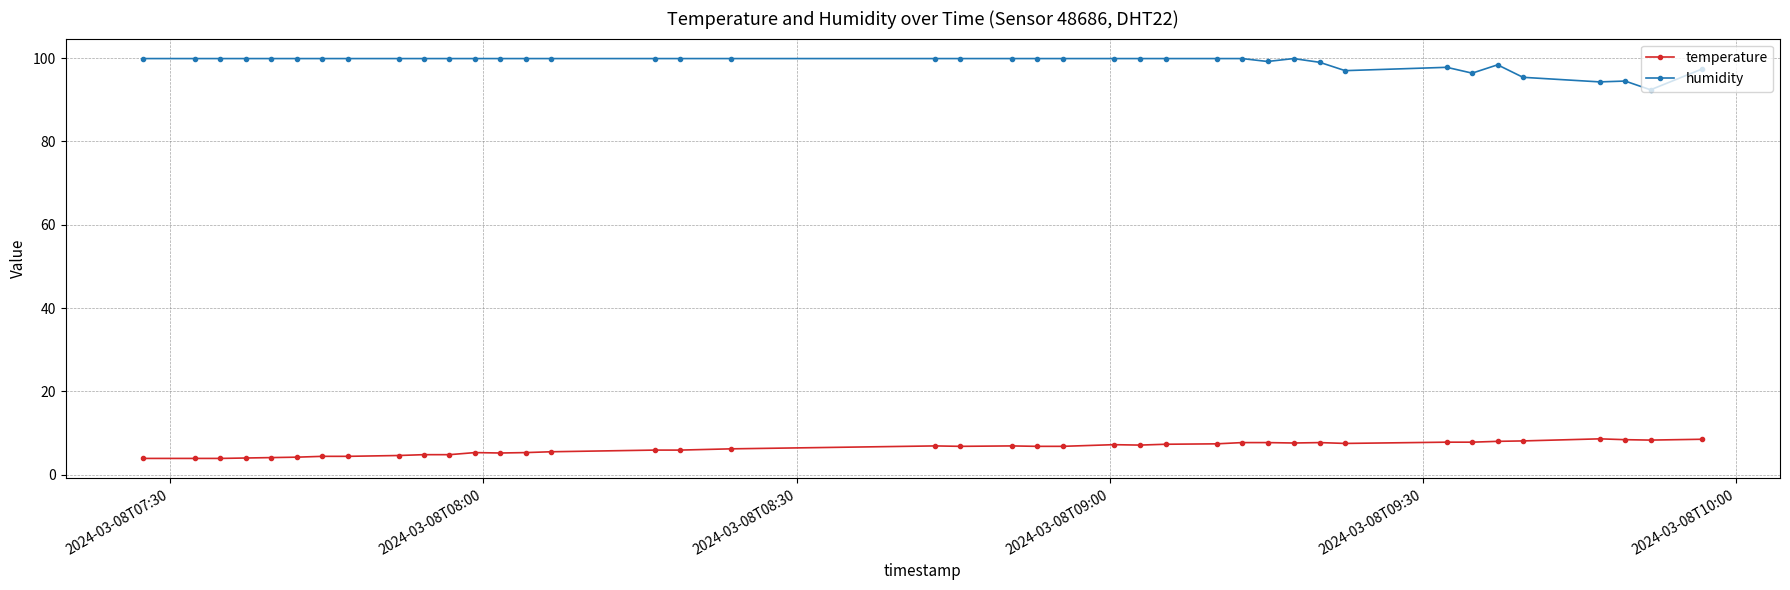

True or false: humidity has more than 0 interior local peaks.

True